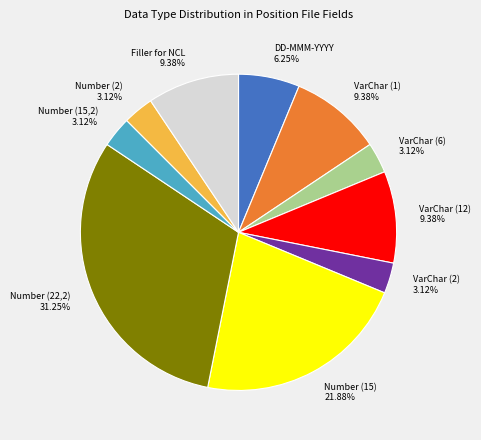

Is the sum of Number (15) and DD-MMM-YYYY greater than half?

No